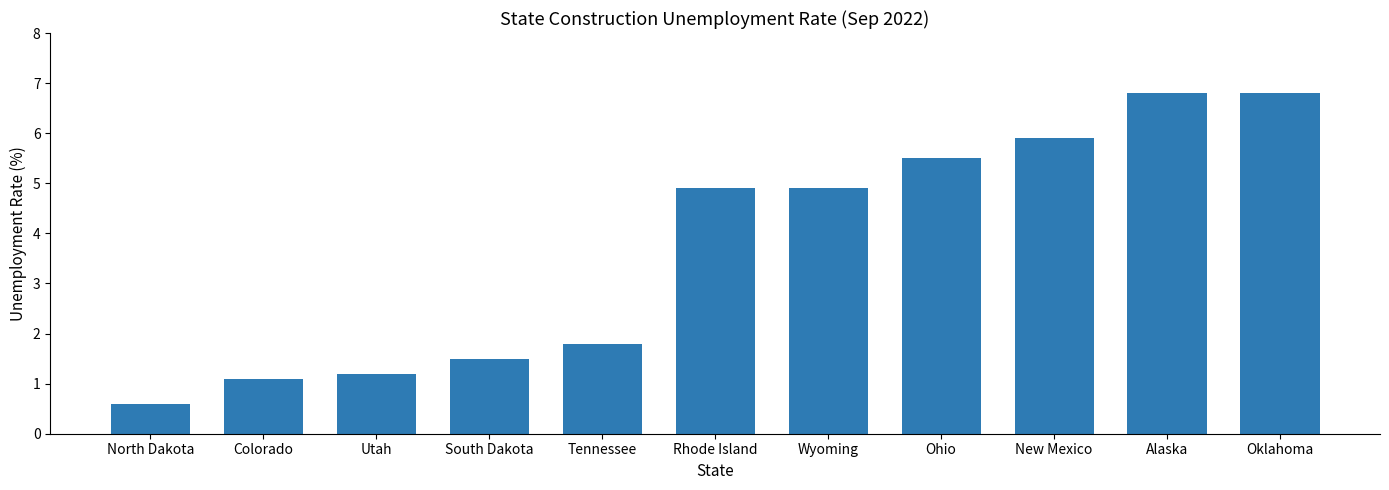

What is the minimum value shown in the chart?

0.6